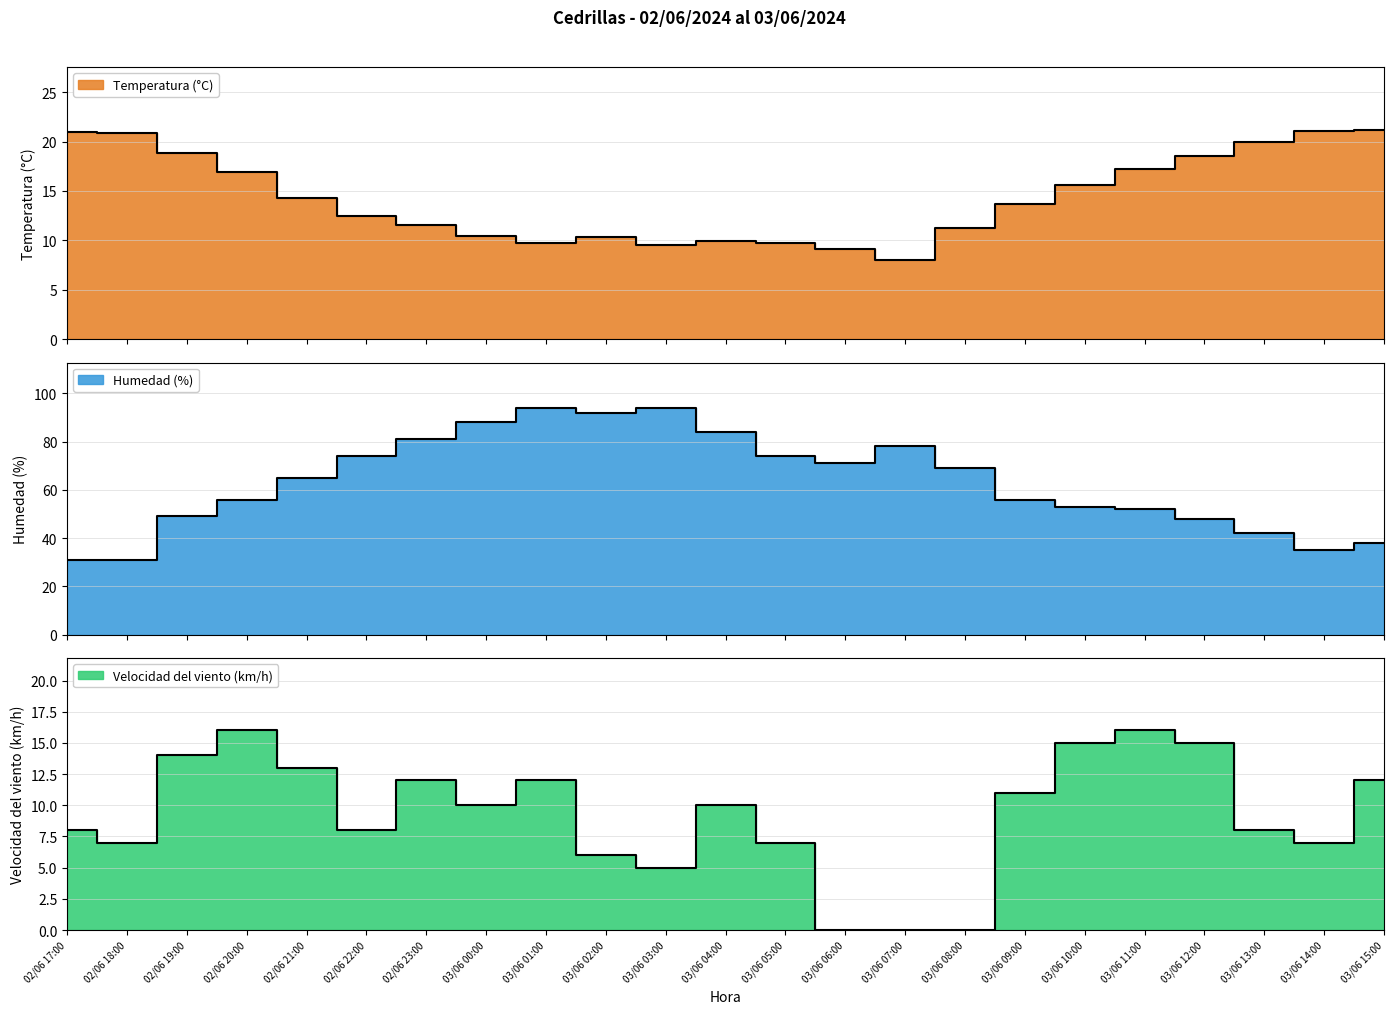

Which series changed the most between 03/06 01:00 and 03/06 08:00?

Humedad (%)